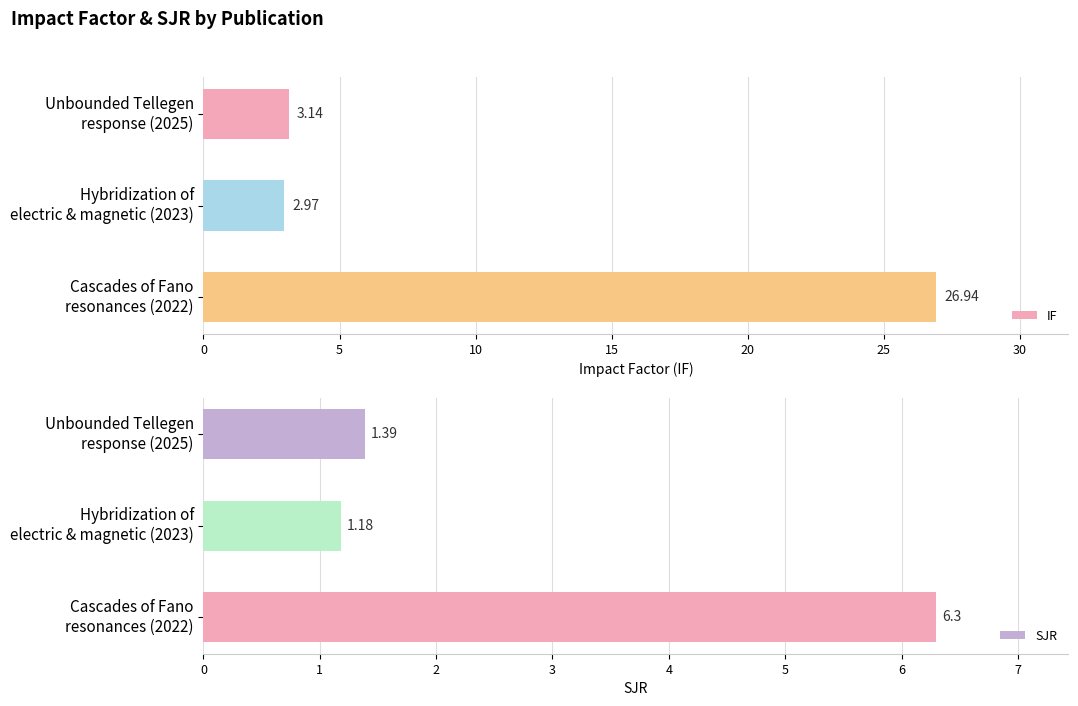

What is the average value of the IF series?

11.0